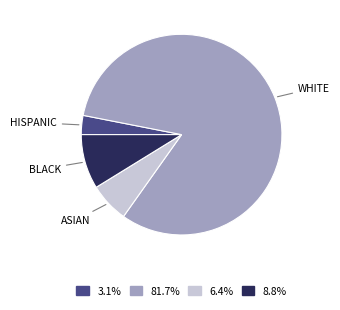

What is the ratio of the value at BLACK to the value at HISPANIC?

2.9